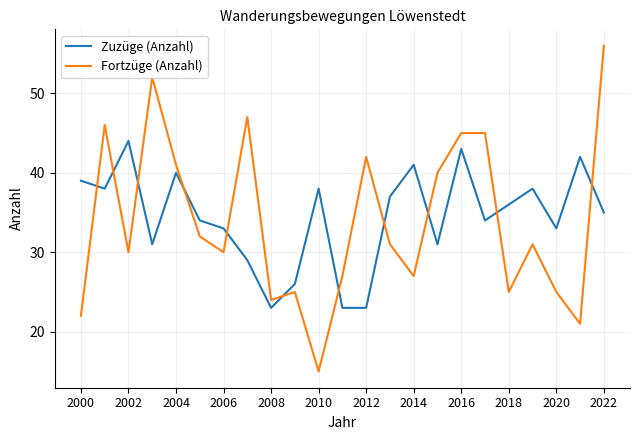

Which series has the largest range (max minus min)?

Fortzüge (Anzahl)